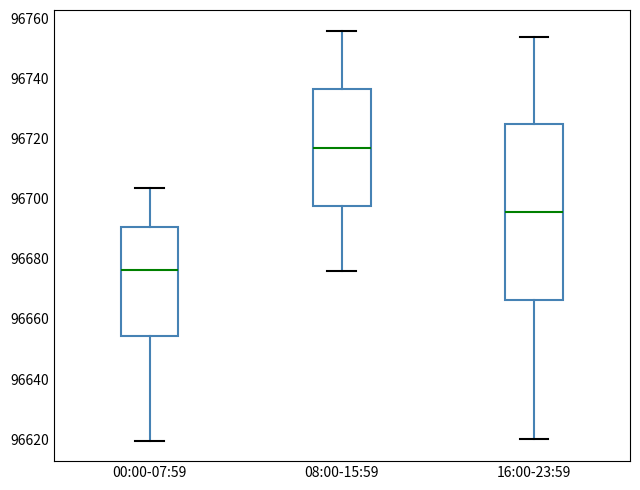

Reading left to right, read every box against the y-axis: the position of its median line, the range the box covers, and the ends of its whiskers. The values are not printed on the chart, so give them approximately, as read against the axis.

00:00-07:59: median 96676, box 96654 to 96690, whiskers 96620 to 96704
08:00-15:59: median 96718, box 96698 to 96736, whiskers 96676 to 96756
16:00-23:59: median 96696, box 96666 to 96724, whiskers 96620 to 96754